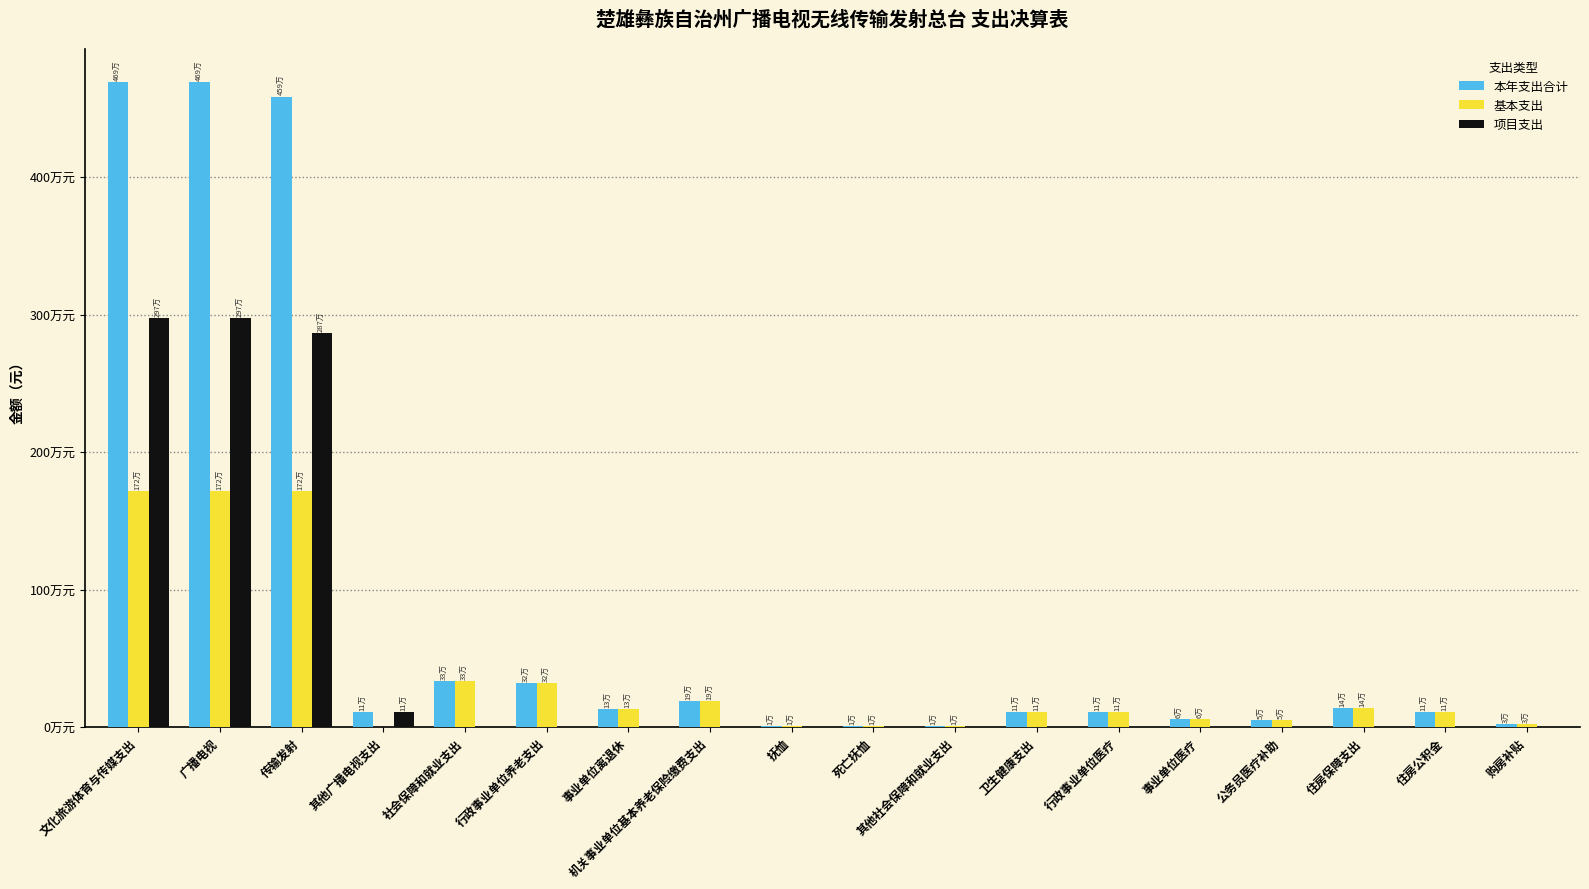

What value does the 基本支出 series have at 卫生健康支出?

112024.6